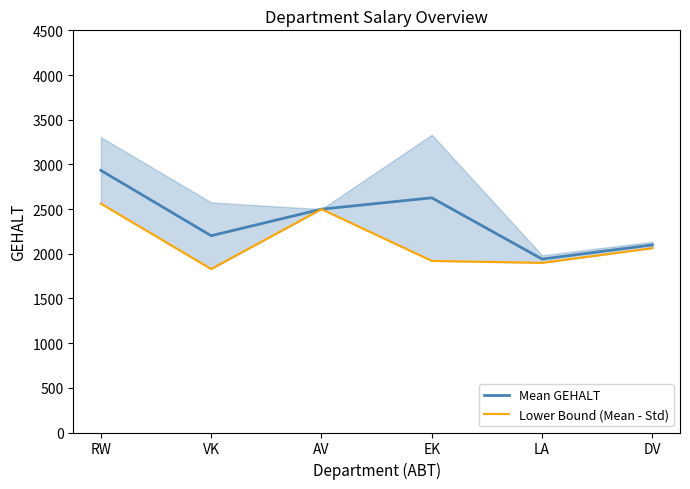

At which category does the chart reach its minimum across all series?

VK